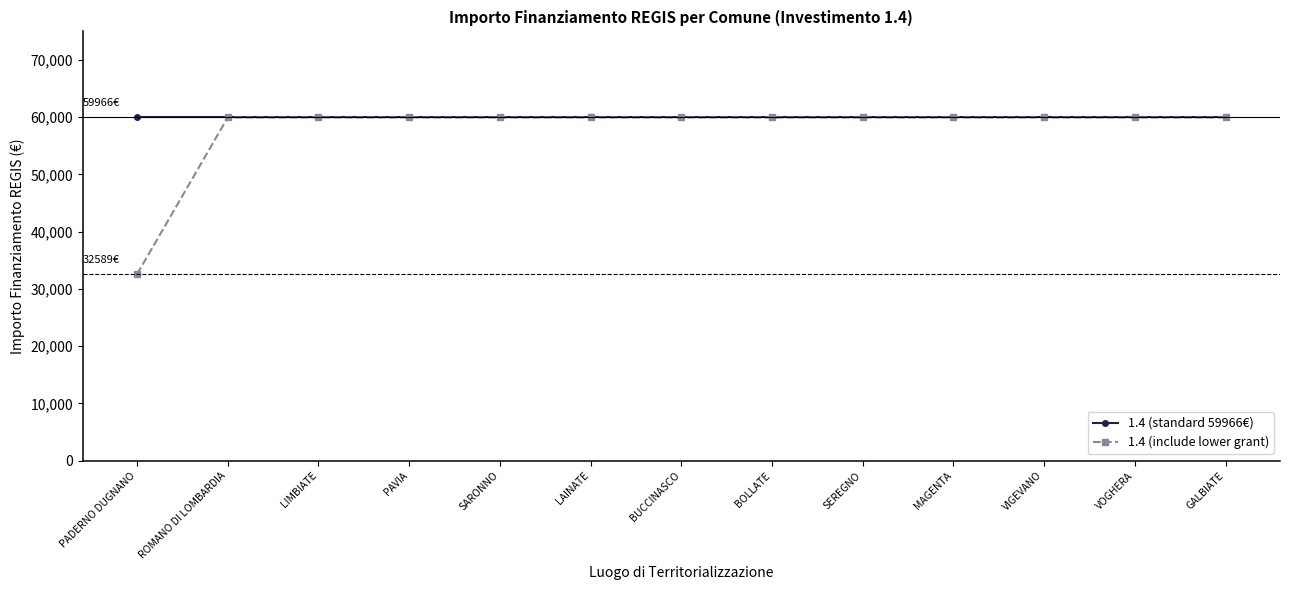

What is the sum of the 1.4 (standard 59966€) values at BUCCINASCO and GALBIATE?

119932